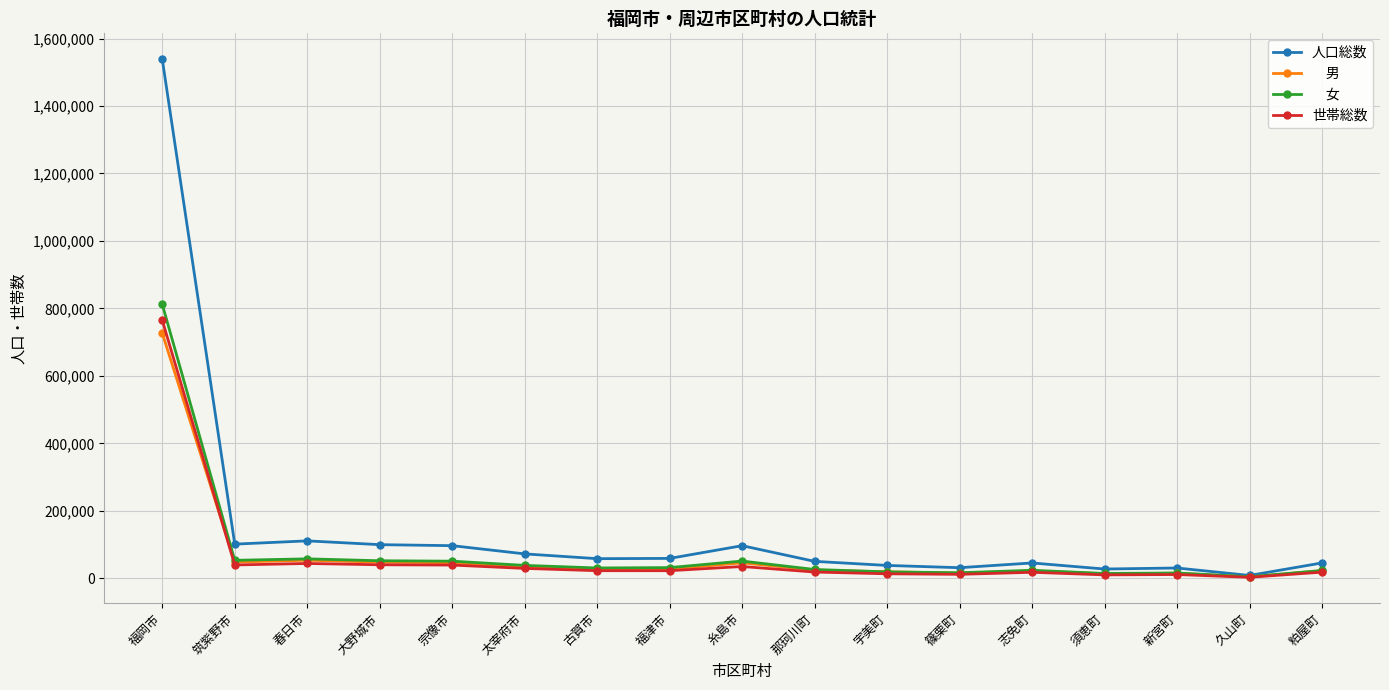

Which category has the highest value across all series?

福岡市